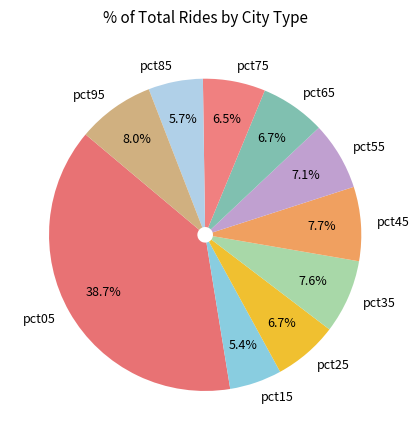

Which category has the biggest portion of the pie?

pct05